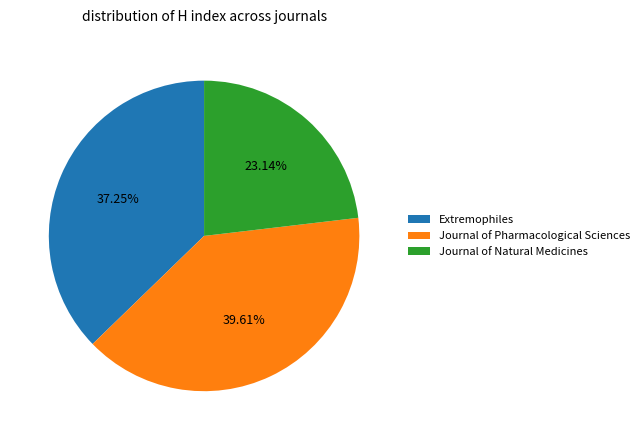

Rank the categories by value from highest to lowest.

Journal of Pharmacological Sciences, Extremophiles, Journal of Natural Medicines